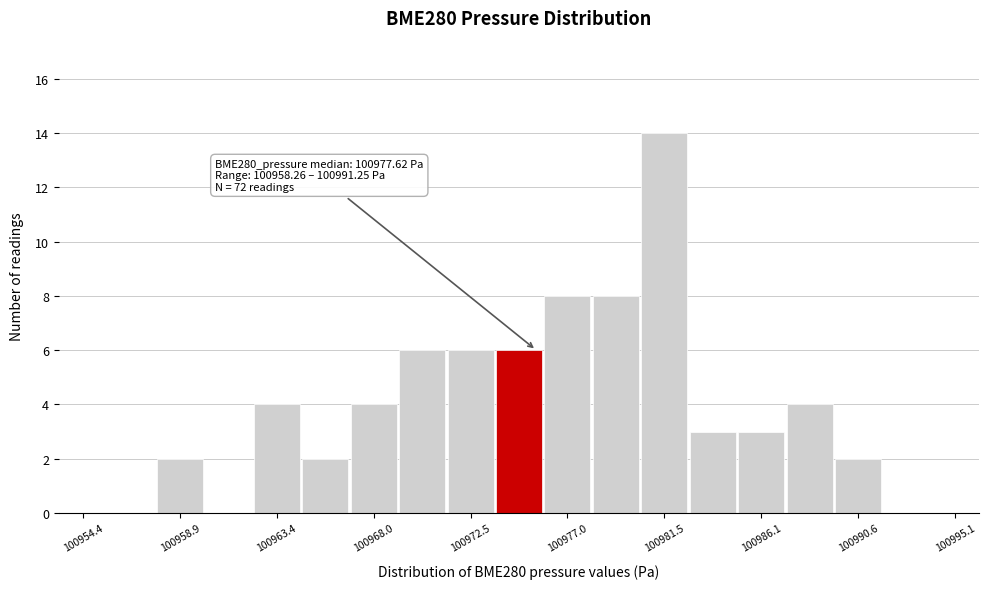

Over which range of the x-axis is the bar tallest?

100980.5 to 100982.5